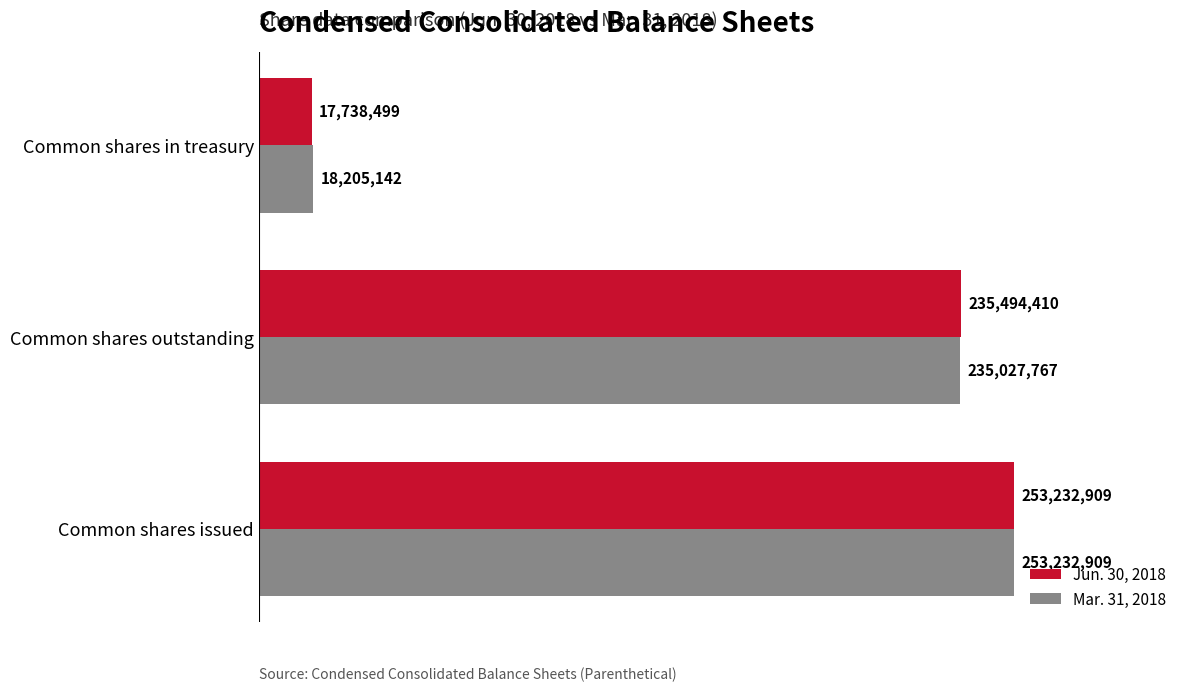

What are all the series names shown in the legend?

Jun. 30, 2018, Mar. 31, 2018